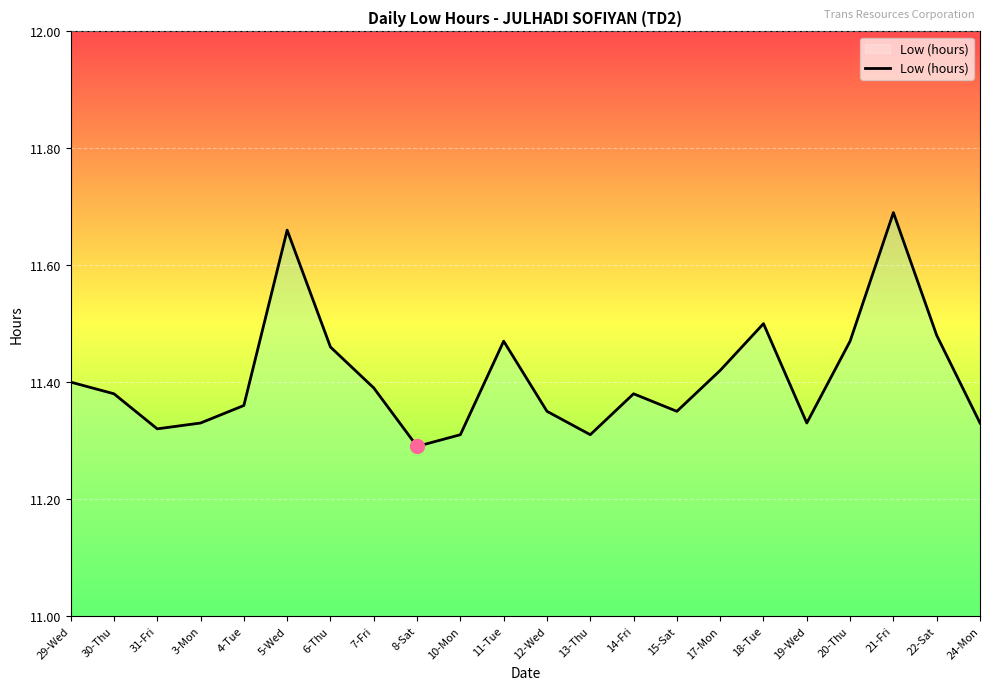

The chart shows a value of 4.1 at 18-Tue. True or false?

False